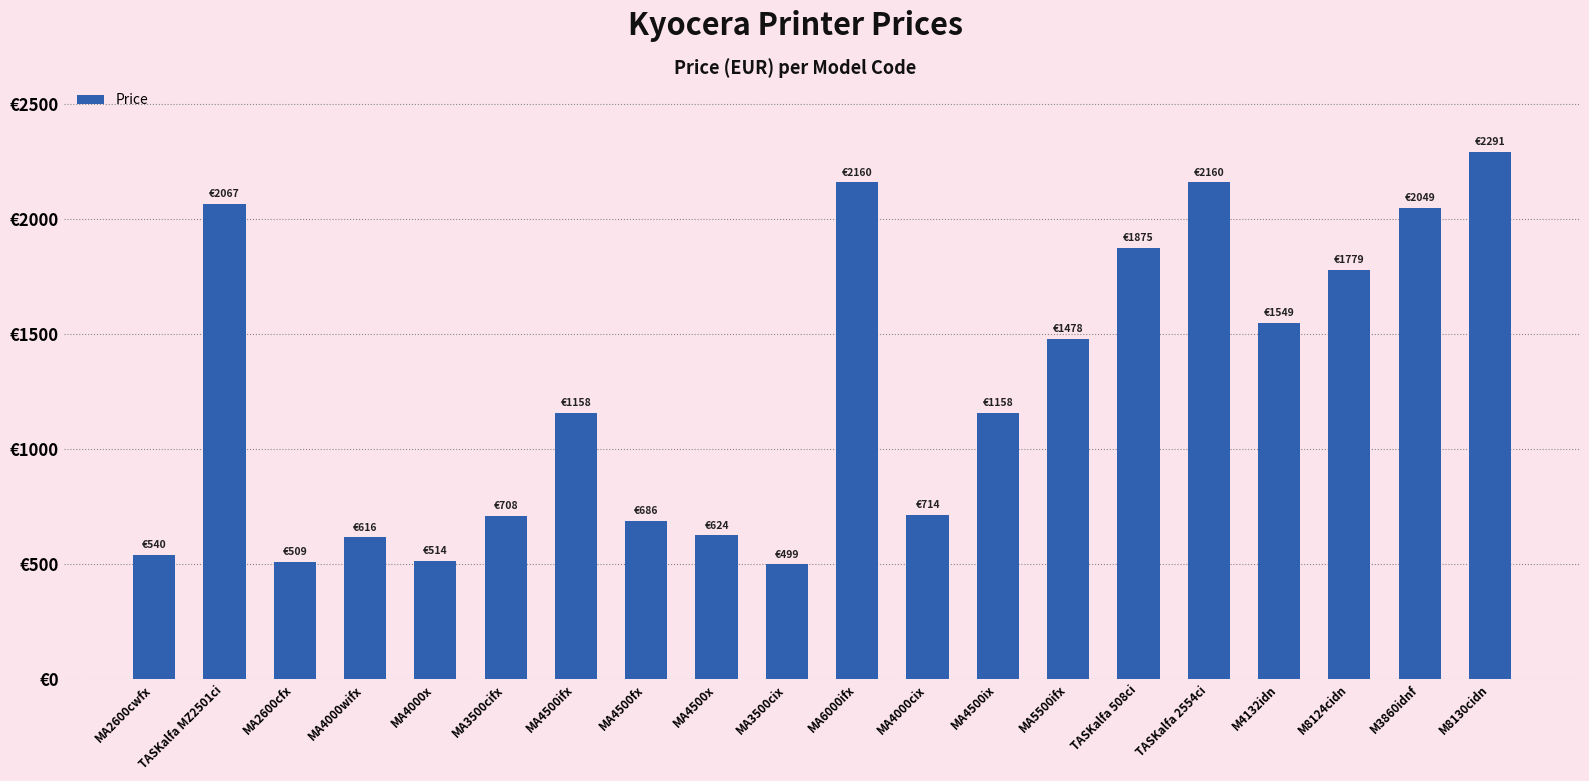

Reading left to right, what are all the values shown in this chart?

540.4	2066.8	508.9	615.7	513.8	708.4	1158.0	686.5	624.0	499.2	2160.0	714.0	1158.0	1478.4	1875.4	2160.0	1549.2	1779.2	2049.2	2290.8